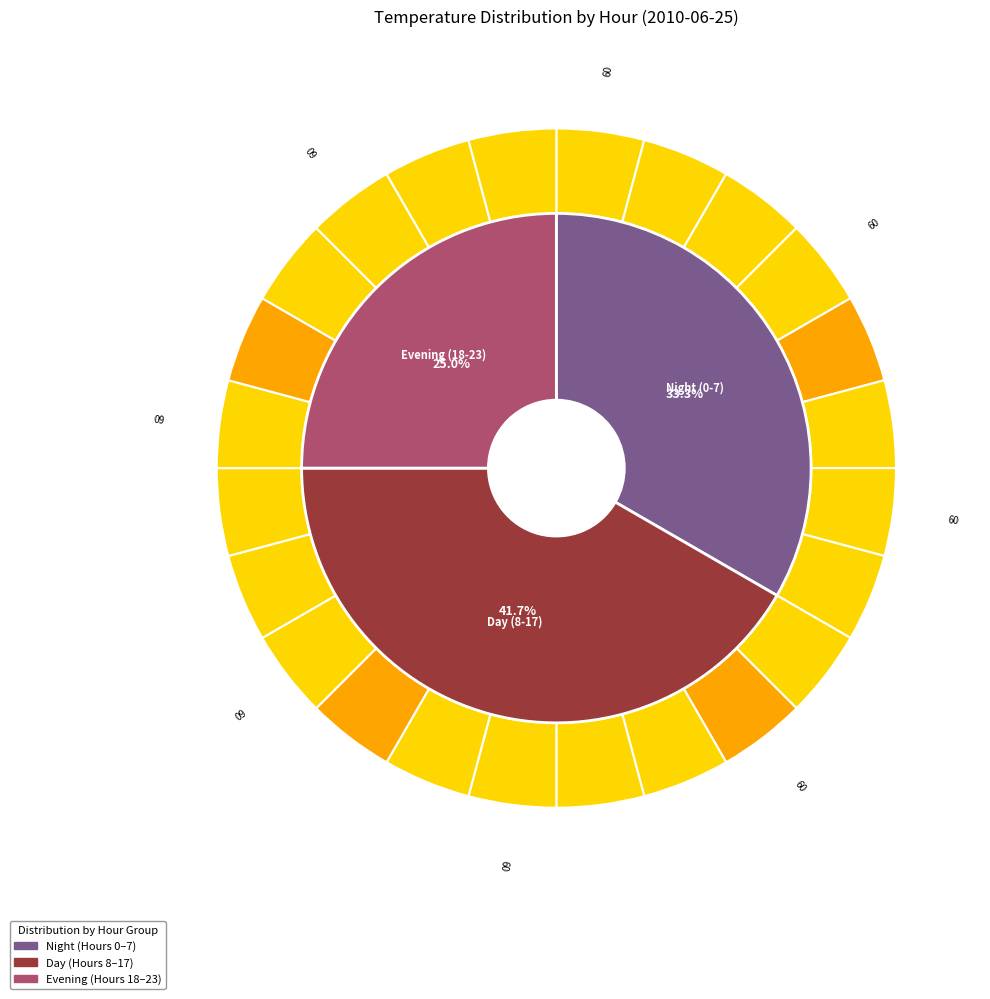

To the nearest percent, what is the average slice percentage?

4%